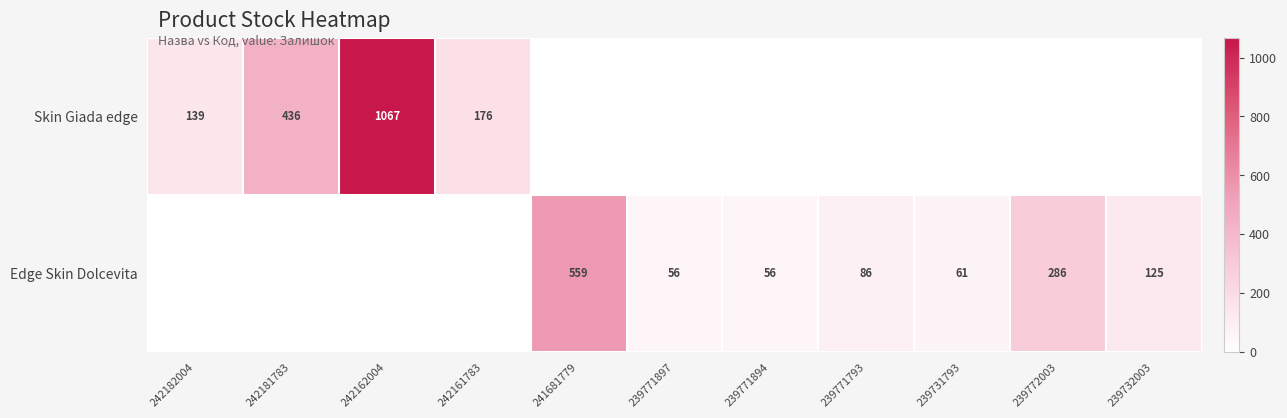

What is the sum of the Edge Skin Dolcevita values at 239771793 and 239771894?

142